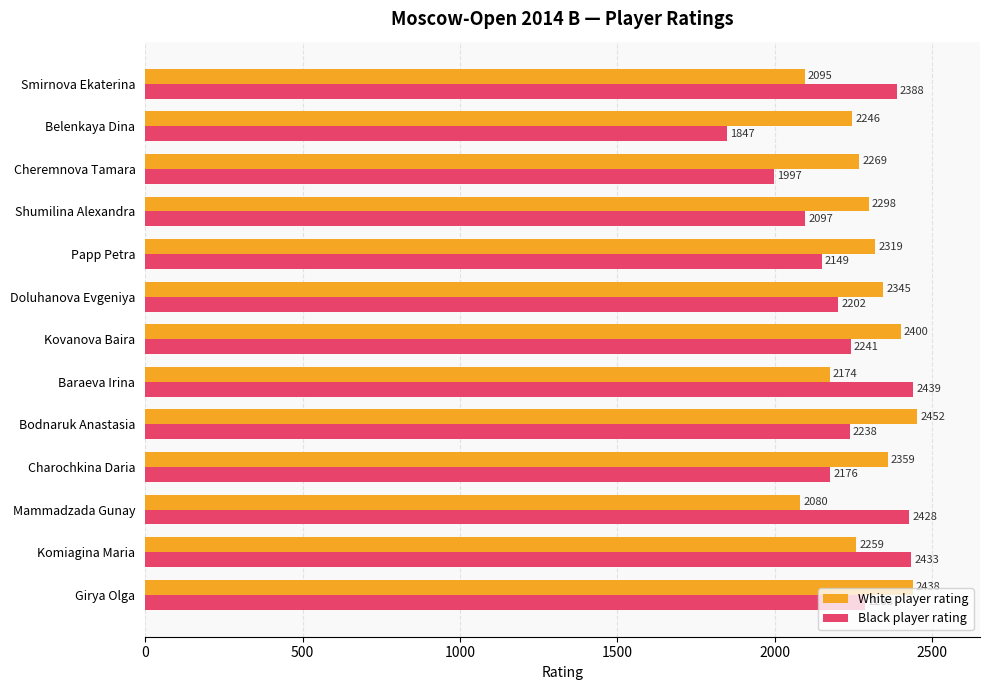

How many values in the White player rating series are below 2298?

6